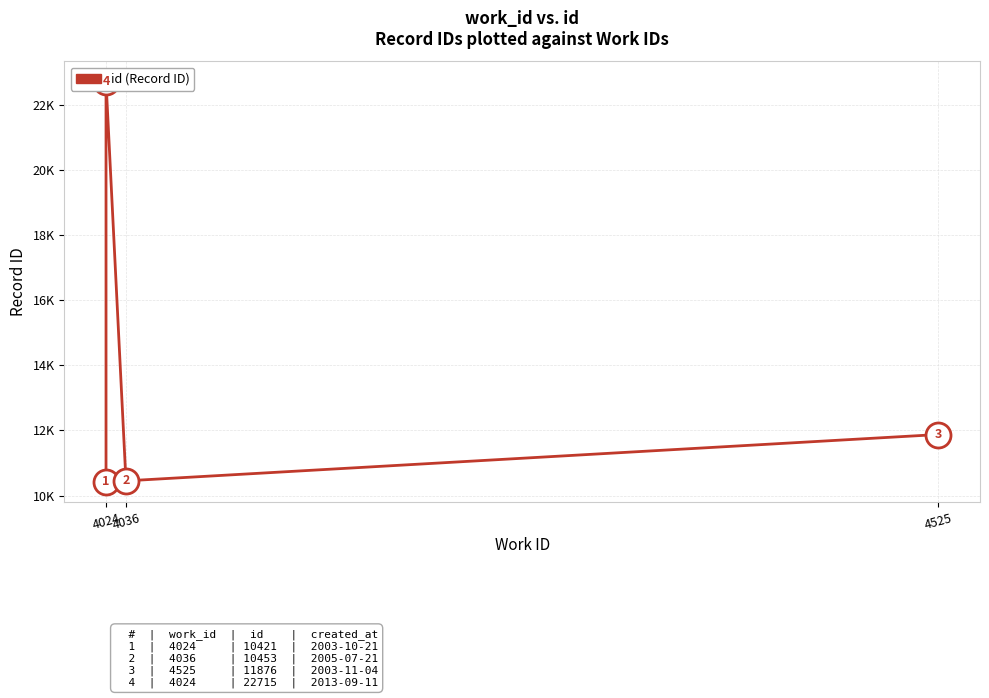

What is the change in value from 4024 to 4525?

-10840